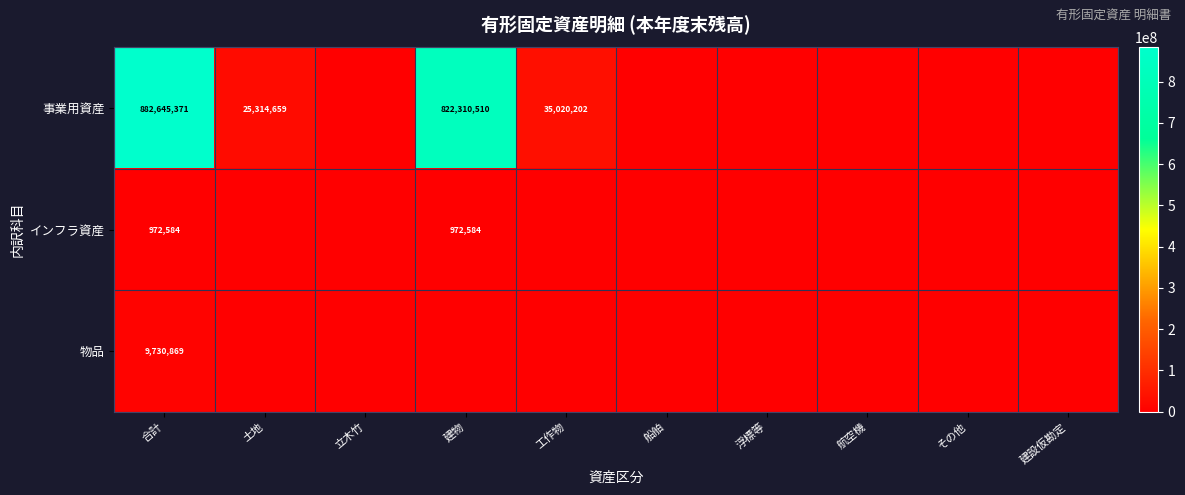

Is the value of 事業用資産 at 工作物 greater than the value of インフラ資産 at 建物?

Yes